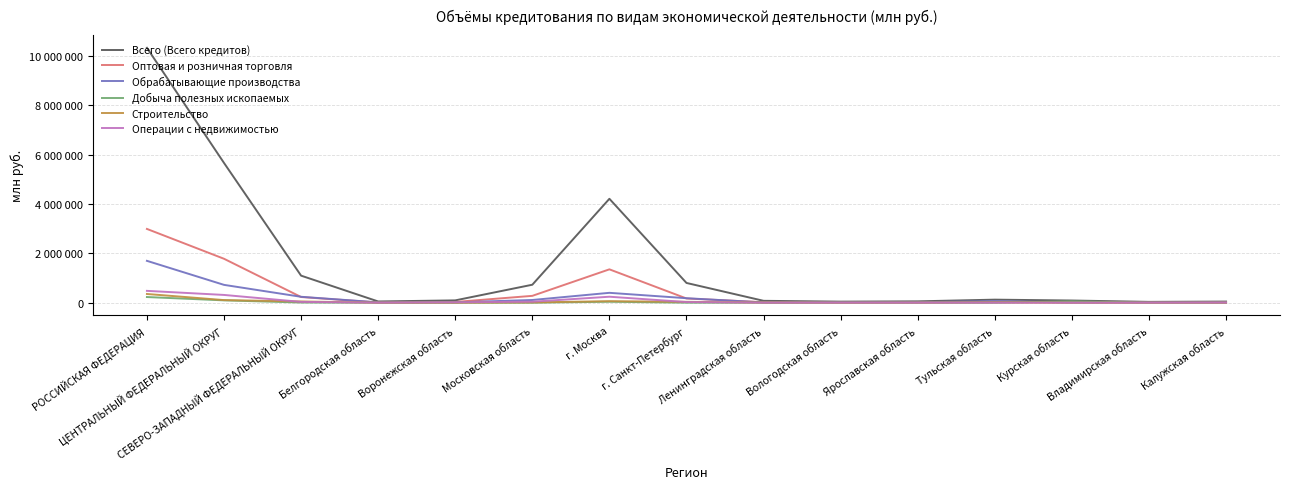

Reading right to left, transcribe all the data shown in this chart.

Всего (Всего кредитов): 45919	33729	88266	123350	54695	43169	76055	800400	4212132	728394	93657	49972	1096360	5665721	10331700
Оптовая и розничная торговля: 8822	6743	8722	14243	9805	8227	18777	170657	1351965	277241	29686	7257	230145	1780524	2990370
Обрабатывающие производства: 14967	13381	8202	64542	18491	17529	10004	181520	399826	109373	13080	13646	239147	722639	1696887
Добыча полезных ископаемых: 55	7	55276	124	13	0	927	144	37790	202	61	477	6363	94064	229397
Строительство: 1826	949	809	18080	4172	372	6454	34840	62191	10746	1691	1130	49055	105476	352979
Операции с недвижимостью: 4390	711	1510	1609	1153	818	1372	26389	242066	40047	14428	1122	32777	314356	479617